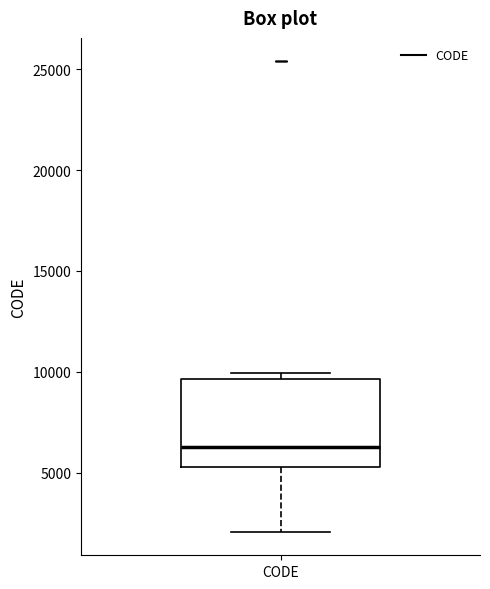

Read this box plot against the y-axis: the position of the median line, the range covered by the box, and the ends of both whiskers. The values are not printed on the chart, so give them approximately, as read against the axis.

median 6000, box 5500 to 9500, whiskers 2000 to 10000